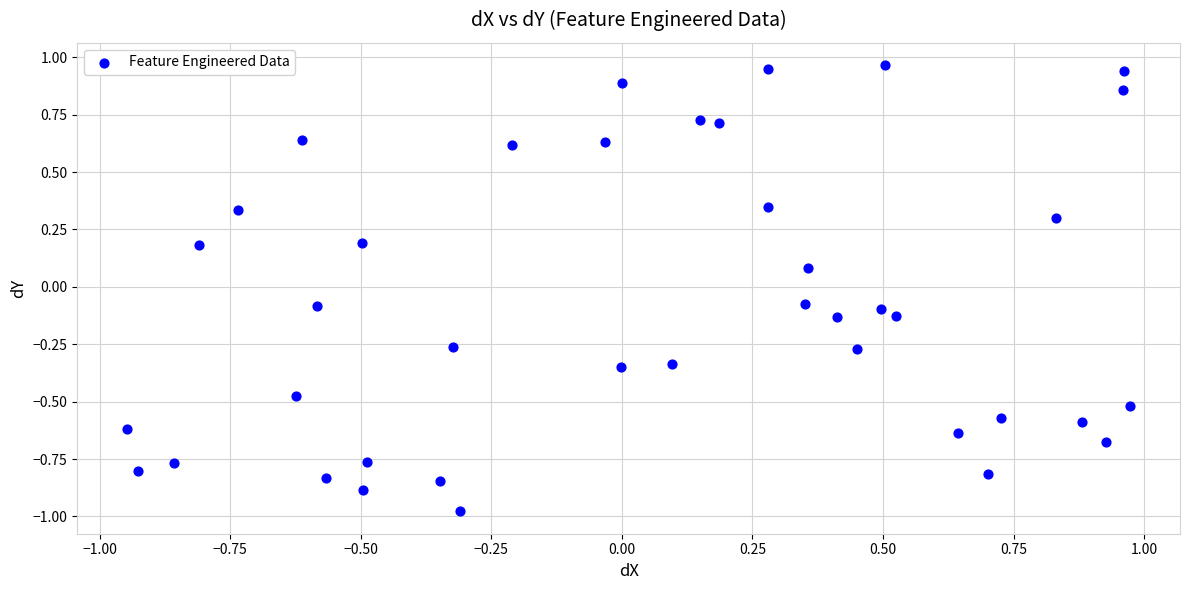

What is the range of Y values (max minus min)?

1.9